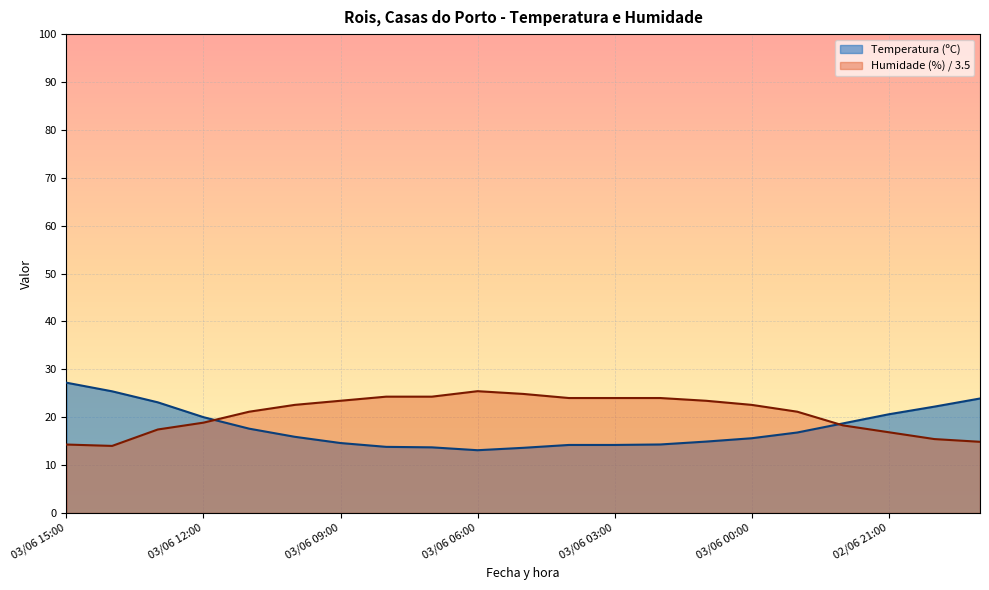

True or false: Temperatura (ºC) has more than 1 interior local peaks.

False